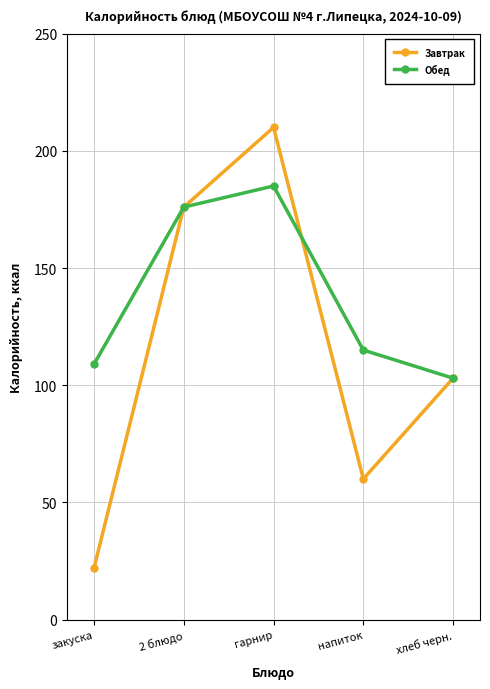

List the series in order of their peak value, highest first.

Завтрак, Обед